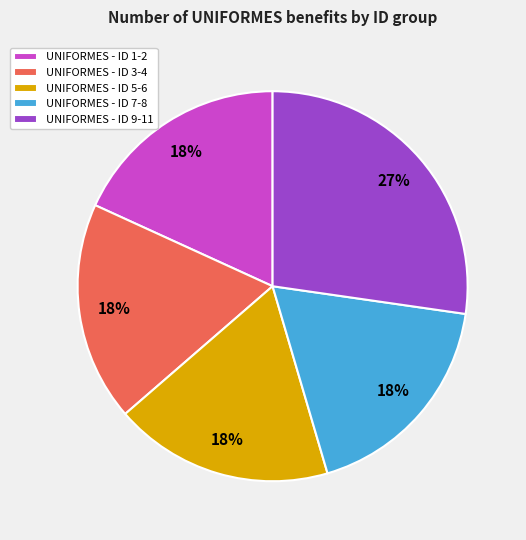

Which slice is the largest?

UNIFORMES - ID 9-11